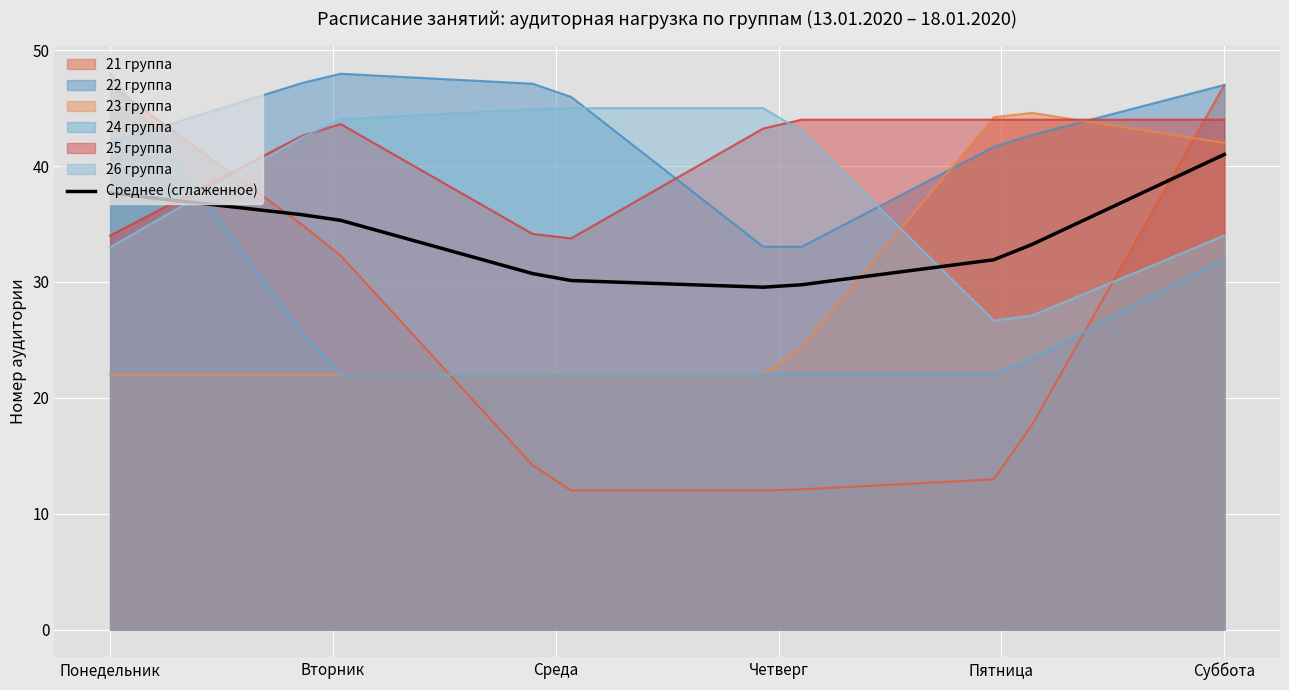

What is the smallest value displayed?

12.0